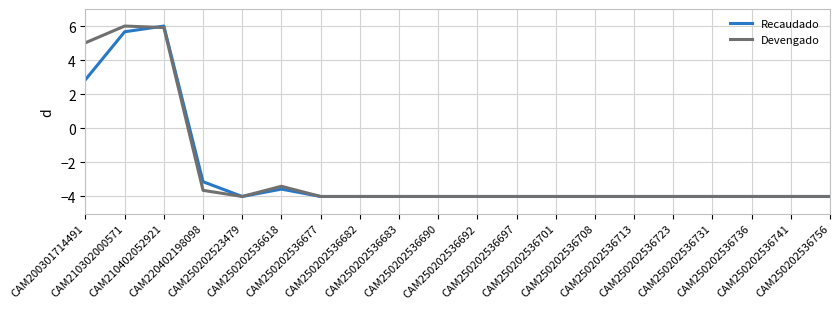

What is the lowest value of the Devengado series?

-4.0